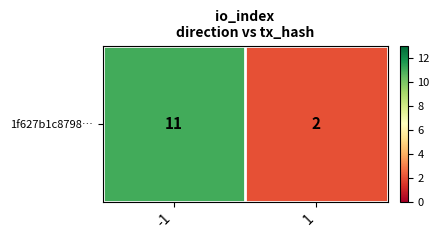

How many series are shown in this chart?

1